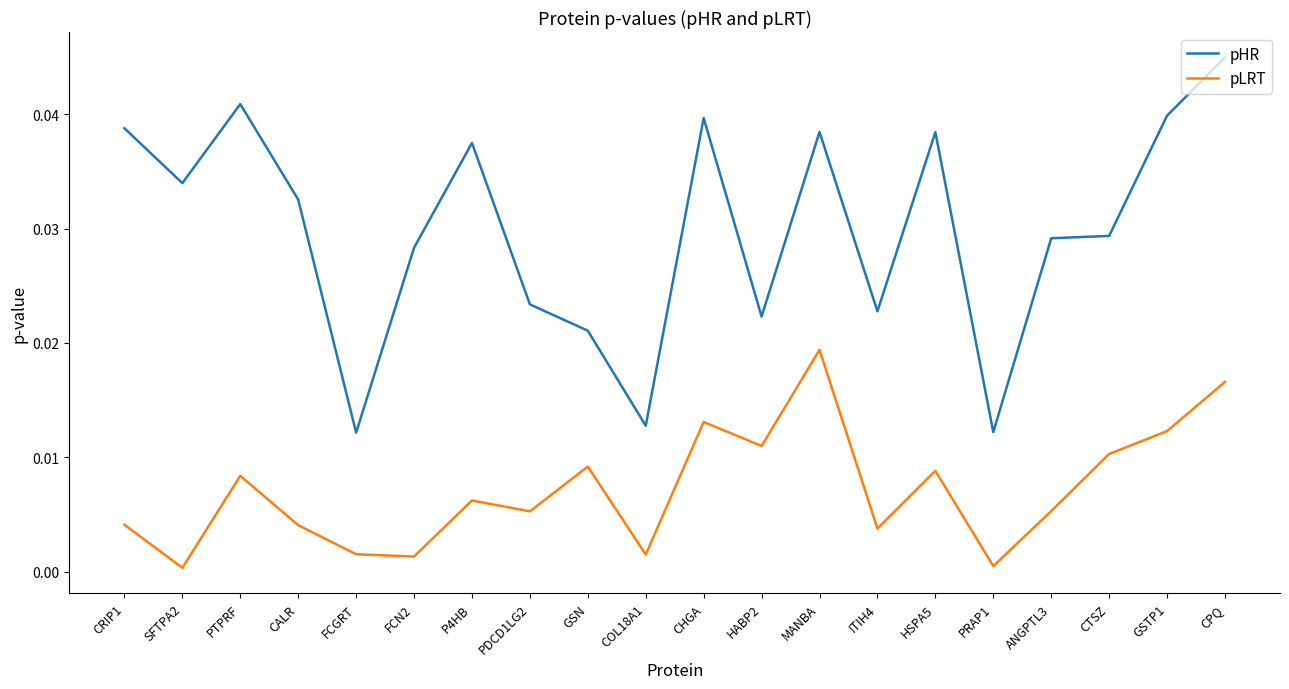

What is the sum of all pHR values?

0.6